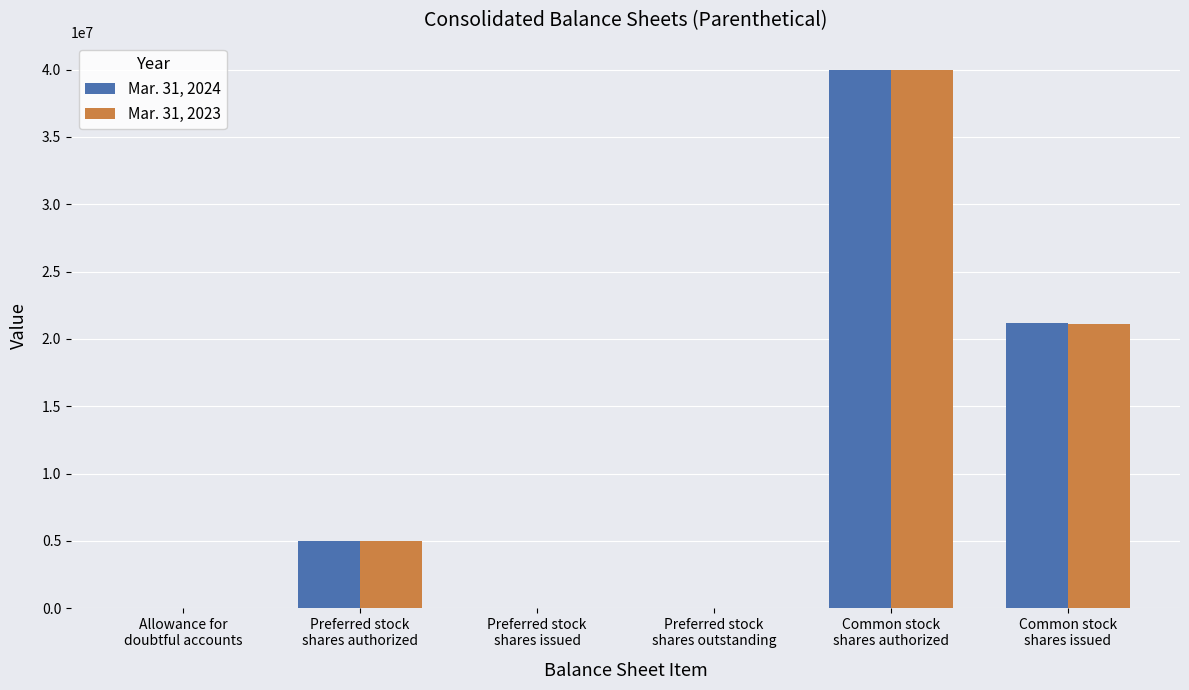

How many groups of bars are there?

6